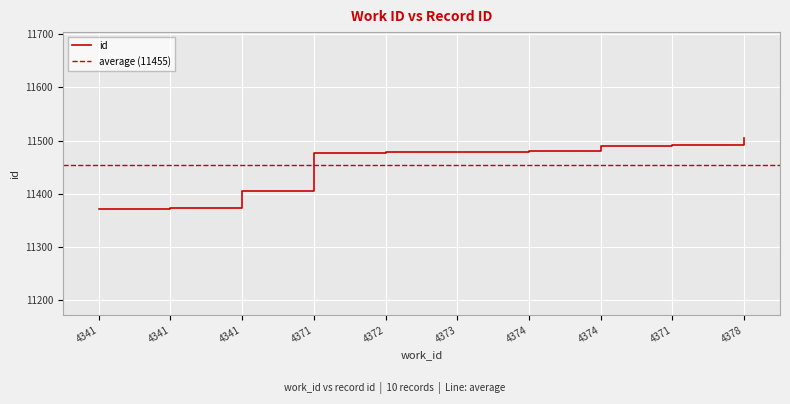

Reading right to left, transcribe all the data shown in this chart.

11504	11492	11489	11480	11479	11478	11477	11406	11373	11372